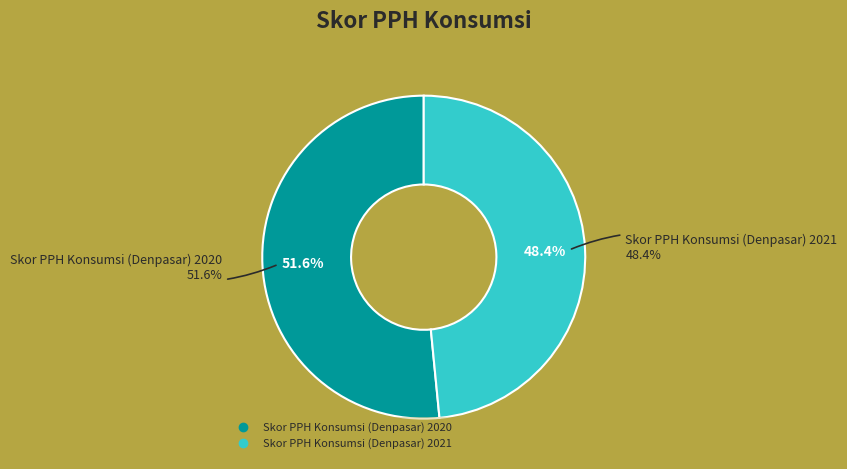

Rank the categories by value from lowest to highest.

Skor PPH Konsumsi (Denpasar) 2021, Skor PPH Konsumsi (Denpasar) 2020